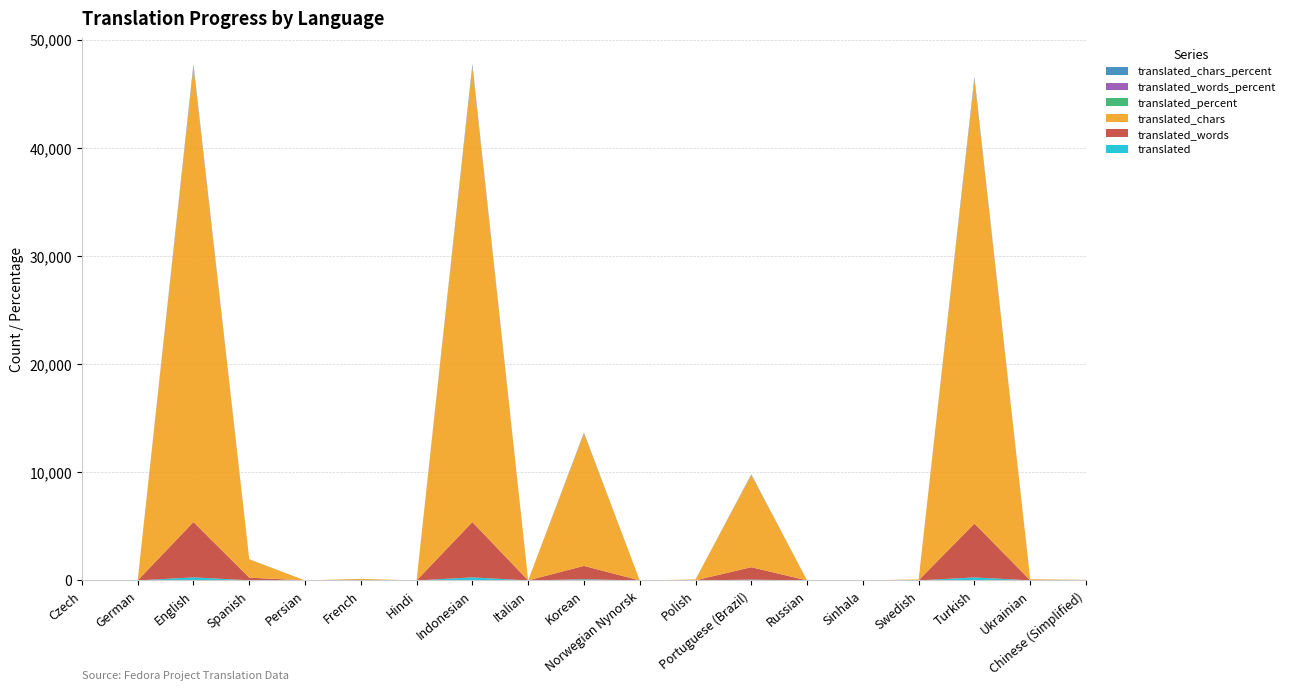

Reading left to right, list all the values displayed in this chart.

translated: Czech=0.0	German=0.0	English=281.0	Spanish=13.0	Persian=0.0	French=8.0	Hindi=0.0	Indonesian=281.0	Italian=0.0	Korean=104.0	Norwegian Nynorsk=0.0	Polish=4.0	Portuguese (Brazil)=73.0	Russian=0.0	Sinhala=0.0	Swedish=5.0	Turkish=276.0	Ukrainian=6.0	Chinese (Simplified)=2.0
translated_words: Czech=0.0	German=0.0	English=5117.0	Spanish=244.0	Persian=0.0	French=15.0	Hindi=0.0	Indonesian=5117.0	Italian=0.0	Korean=1240.0	Norwegian Nynorsk=0.0	Polish=8.0	Portuguese (Brazil)=1149.0	Russian=0.0	Sinhala=0.0	Swedish=10.0	Turkish=4985.0	Ukrainian=12.0	Chinese (Simplified)=4.0
translated_chars: Czech=0.0	German=0.0	English=42035.0	Spanish=1695.0	Persian=0.0	French=119.0	Hindi=0.0	Indonesian=42035.0	Italian=0.0	Korean=12233.0	Norwegian Nynorsk=0.0	Polish=75.0	Portuguese (Brazil)=8521.0	Russian=0.0	Sinhala=0.0	Swedish=78.0	Turkish=40980.0	Ukrainian=92.0	Chinese (Simplified)=43.0
translated_percent: Czech=0.0	German=0.0	English=100.0	Spanish=4.6	Persian=0.0	French=2.8	Hindi=0.0	Indonesian=100.0	Italian=0.0	Korean=37.0	Norwegian Nynorsk=0.0	Polish=1.4	Portuguese (Brazil)=25.9	Russian=0.0	Sinhala=0.0	Swedish=1.7	Turkish=98.2	Ukrainian=2.1	Chinese (Simplified)=0.7
translated_words_percent: Czech=0.0	German=0.0	English=100.0	Spanish=4.7	Persian=0.0	French=0.2	Hindi=0.0	Indonesian=100.0	Italian=0.0	Korean=24.2	Norwegian Nynorsk=0.0	Polish=0.1	Portuguese (Brazil)=22.4	Russian=0.0	Sinhala=0.0	Swedish=0.1	Turkish=97.4	Ukrainian=0.2	Chinese (Simplified)=0.1
translated_chars_percent: Czech=0.0	German=0.0	English=100.0	Spanish=4.0	Persian=0.0	French=0.2	Hindi=0.0	Indonesian=100.0	Italian=0.0	Korean=29.1	Norwegian Nynorsk=0.0	Polish=0.1	Portuguese (Brazil)=20.2	Russian=0.0	Sinhala=0.0	Swedish=0.1	Turkish=97.4	Ukrainian=0.2	Chinese (Simplified)=0.1